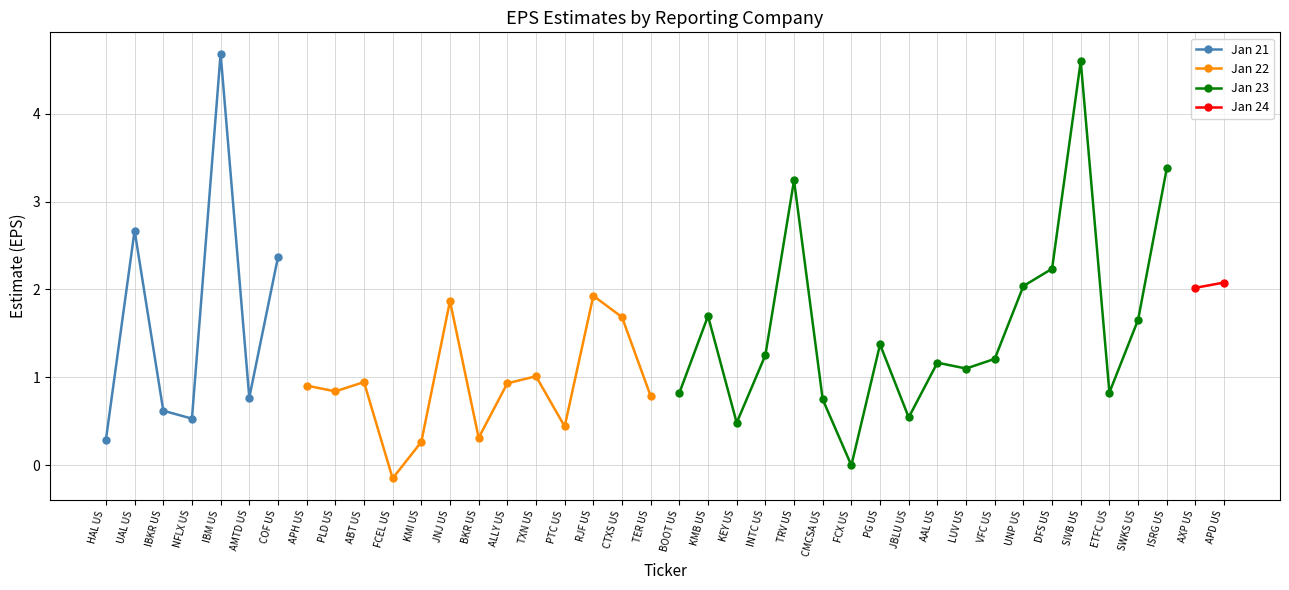

What is the difference between the maximum and second lowest values?

4.7